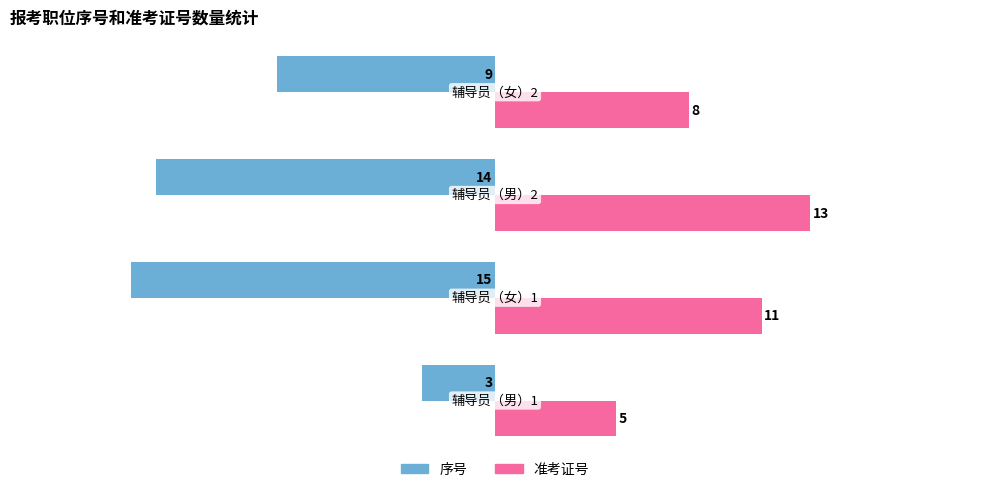

Which series has the largest range (max minus min)?

序号